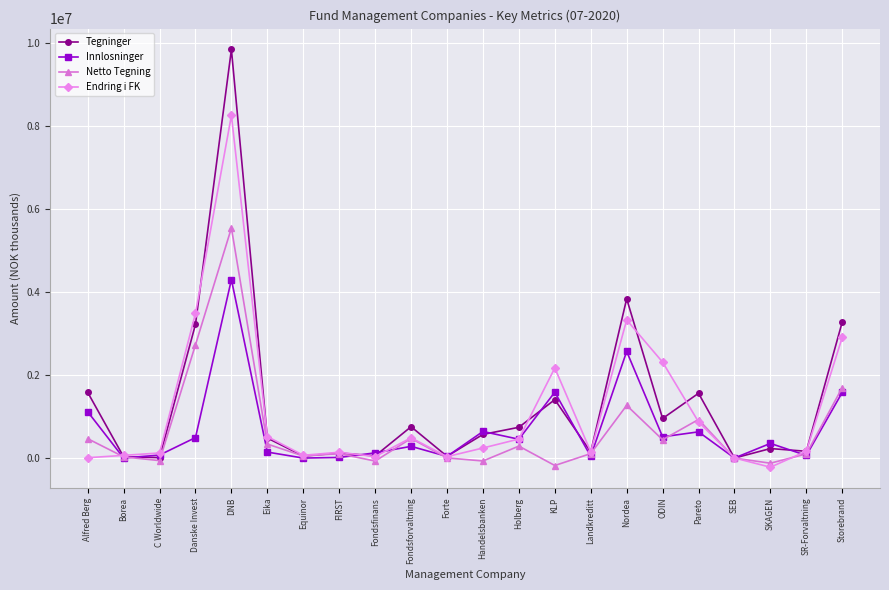

At which label is Endring i FK closest to 4021819?

Danske Invest